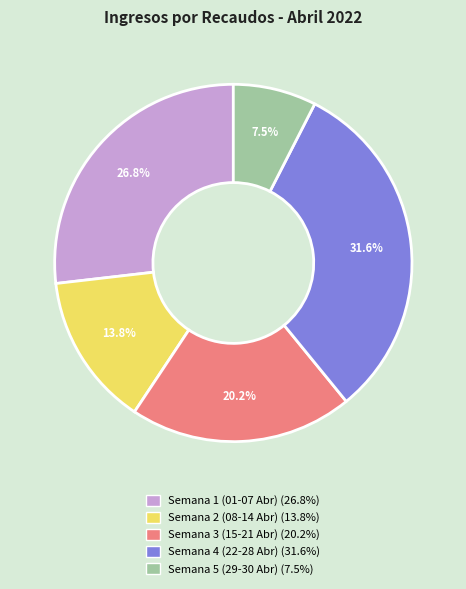

Is there a majority slice in this chart?

No